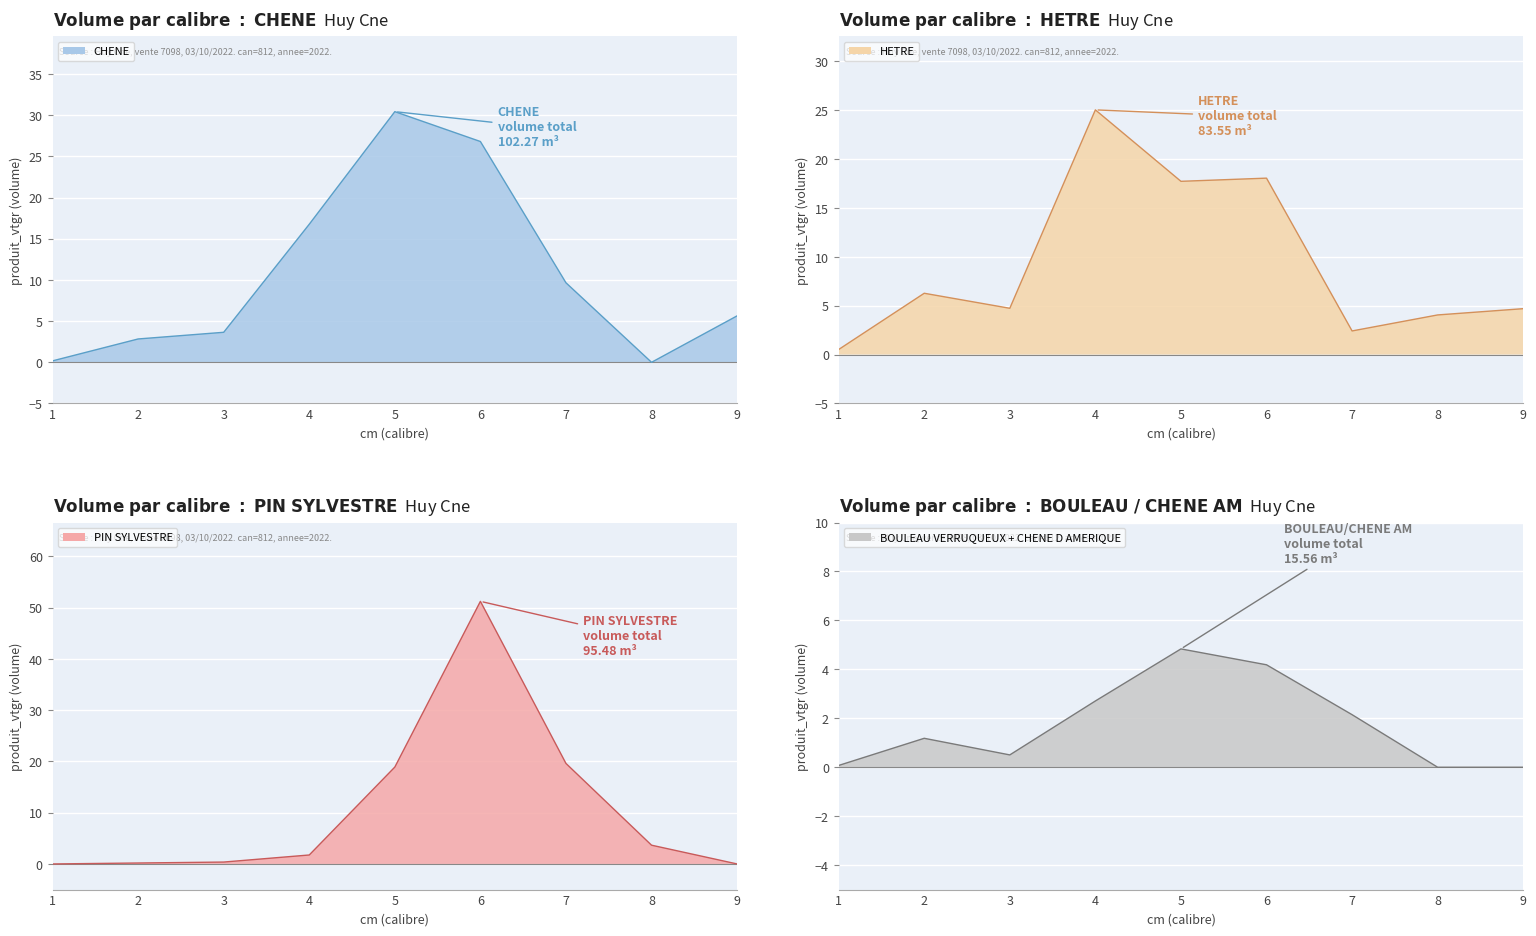

At 1, list the series in order from smallest to largest.

PIN SYLVESTRE, CHENE D AMERIQUE, CHENE, HETRE